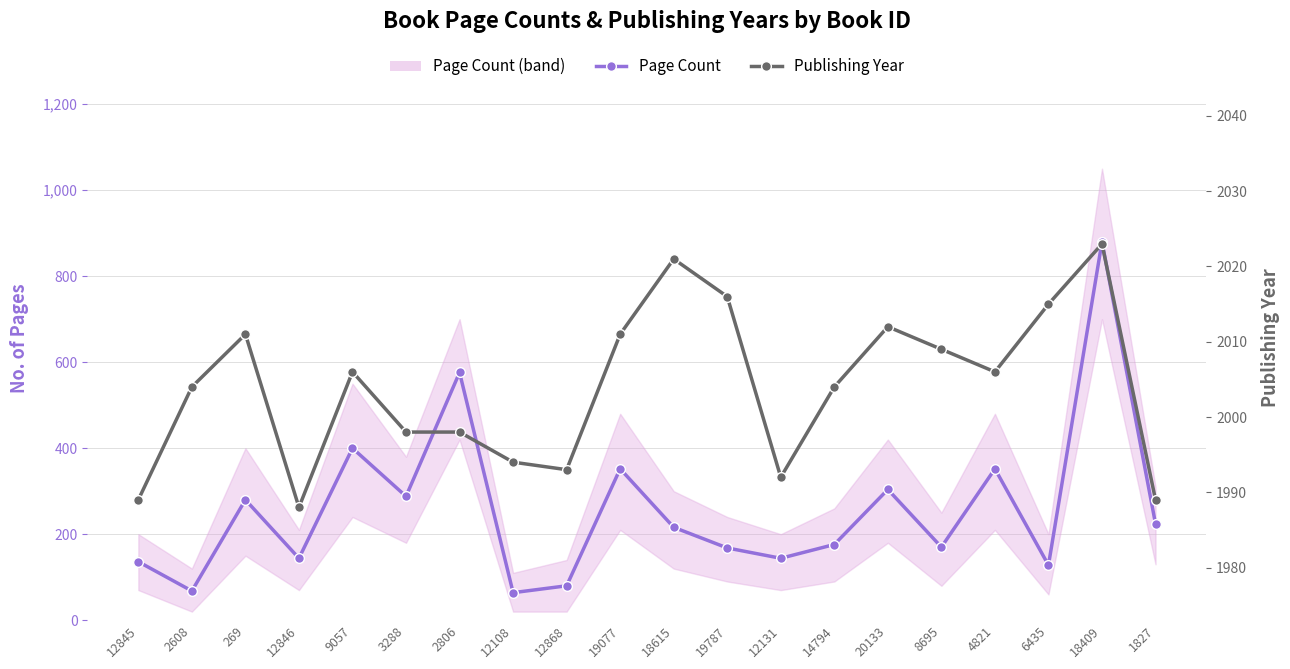

Is this an area chart (filled region under the line)?

No